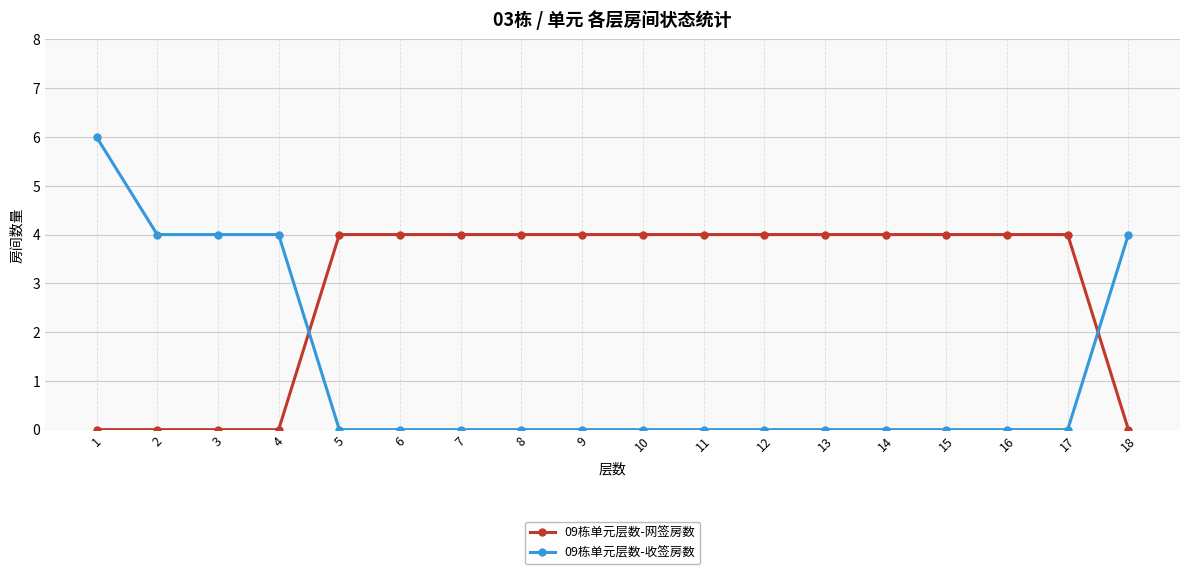

How many lines are shown in the chart?

2